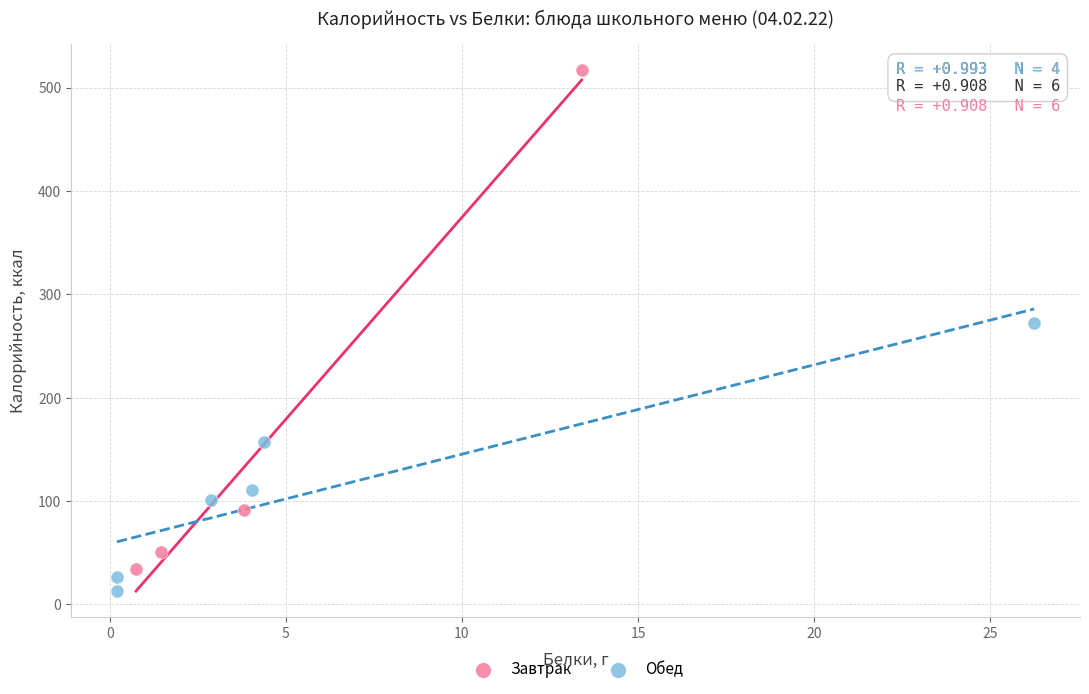

Which series contains the highest Y value?

Завтрак